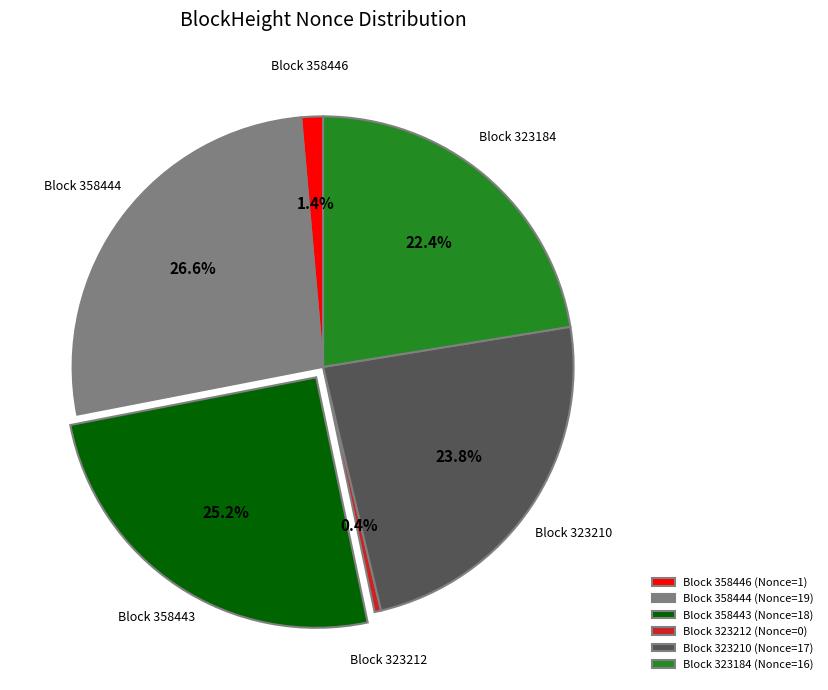

How many segments does this pie chart have?

6